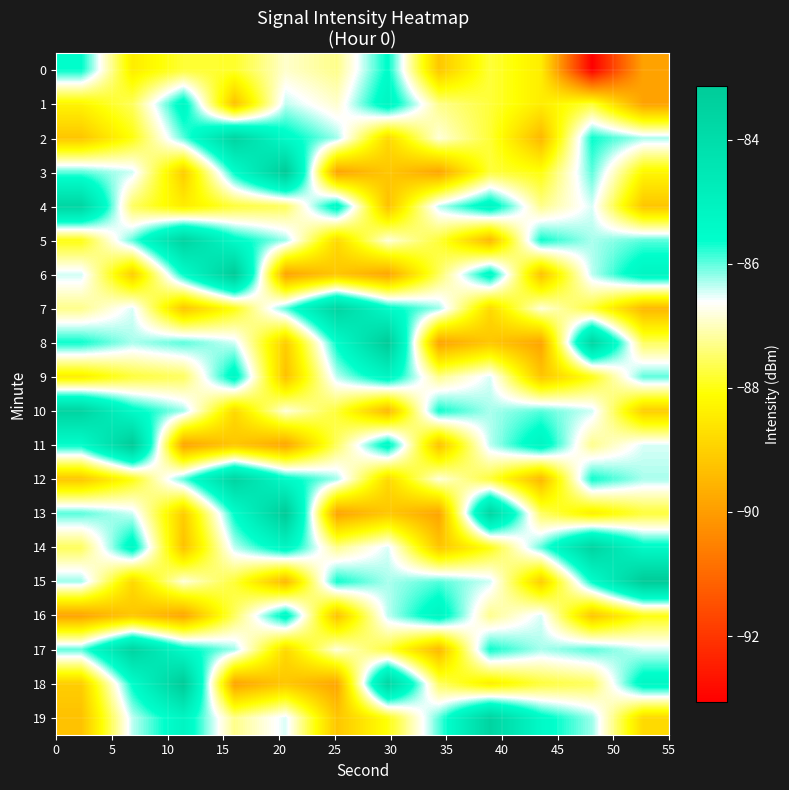

Rank the series by their maximum value, from lowest to highest.

0, 1, 9, 16, 4, 2, 5, 7, 10, 12, 14, 17, 19, 3, 6, 8, 11, 13, 15, 18